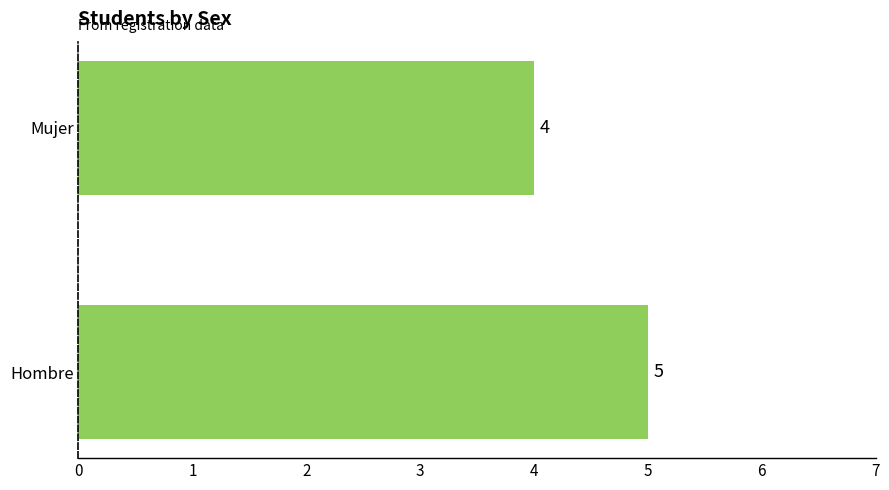

What value does the data have at Mujer?

4